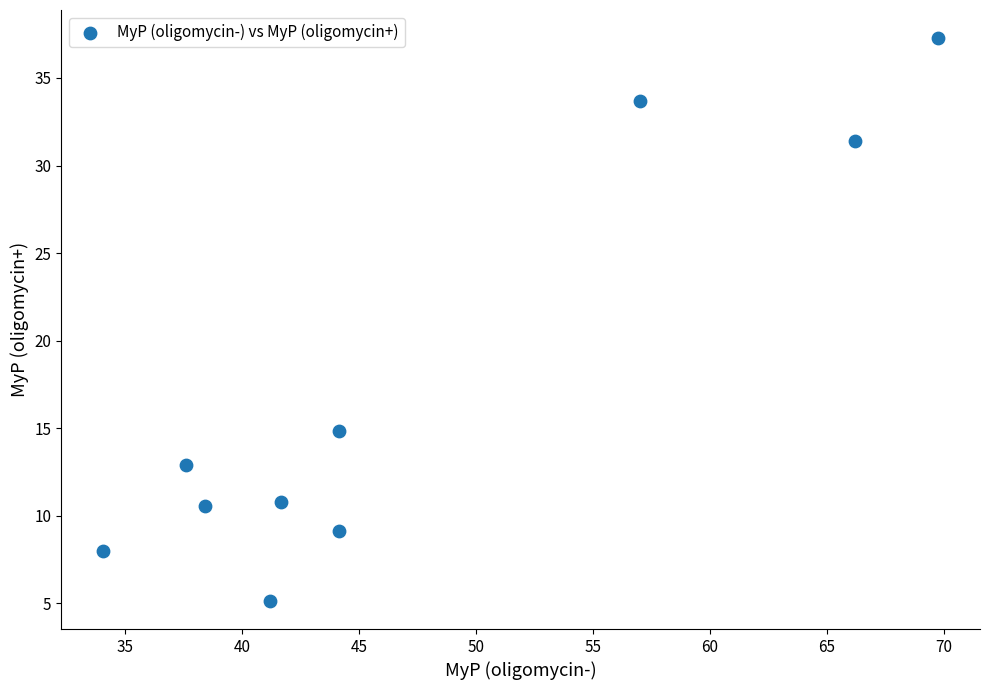

What Y value in the scatter plot is closest to 21?

14.9